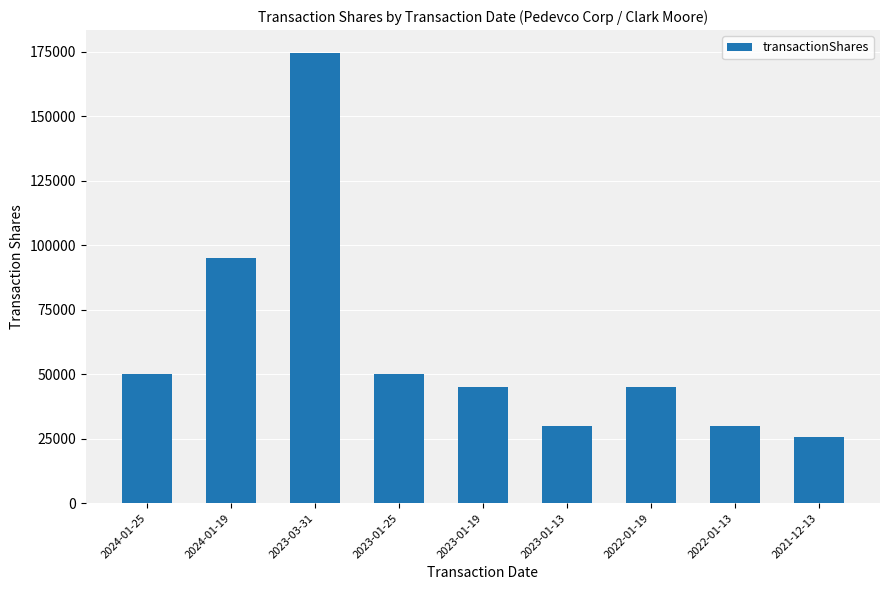

Is it true that the value at 2023-03-31 is 104820?

False